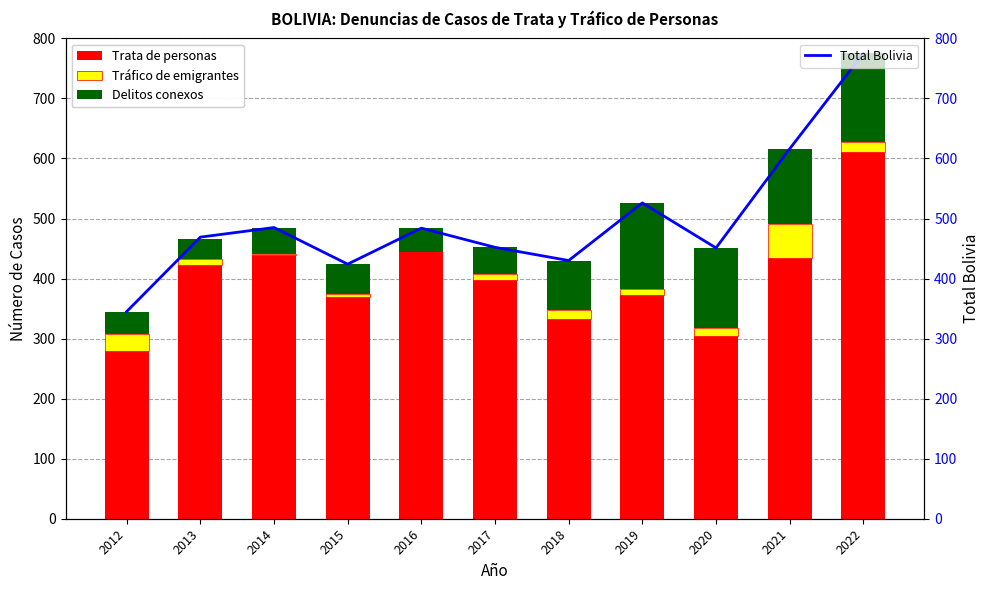

Which series has the largest range (max minus min)?

Total Bolivia